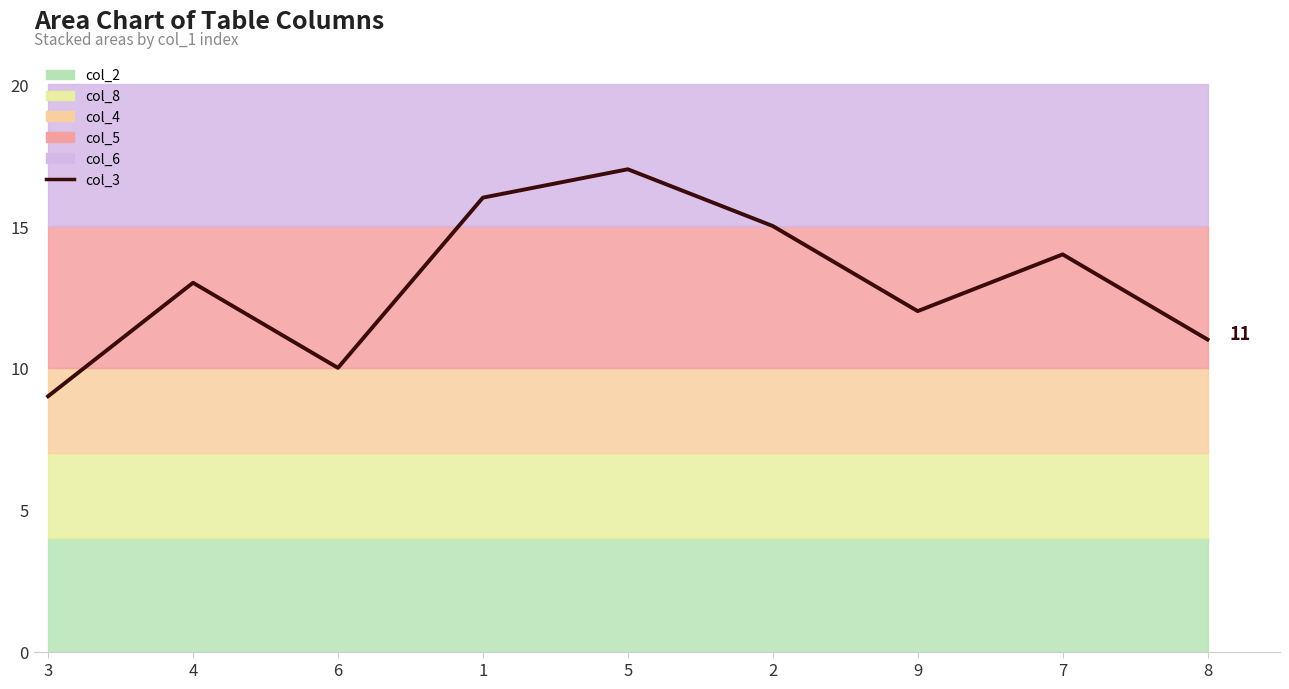

Where is the first local maximum?

4